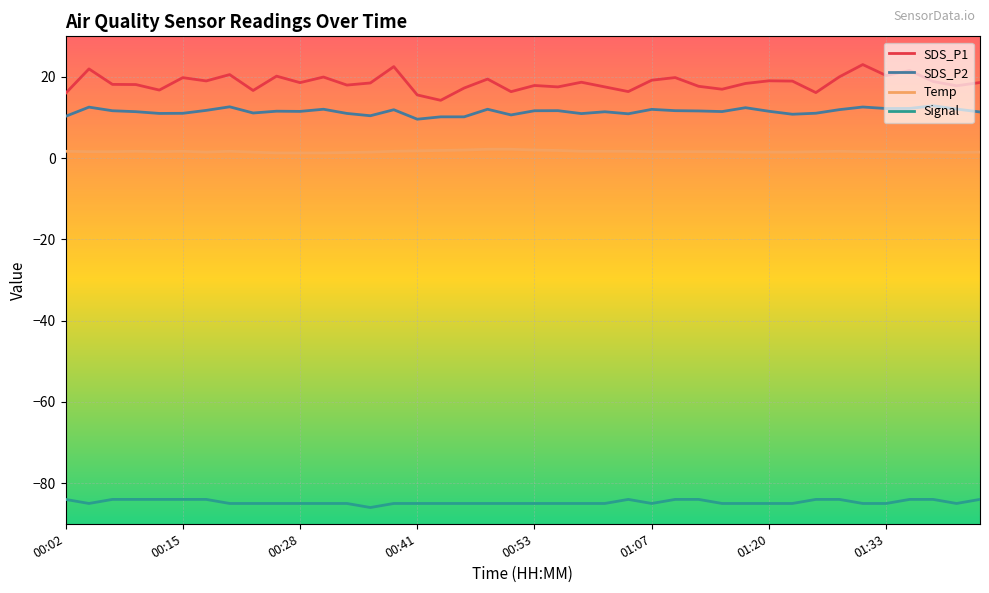

What is the greatest value displayed?

23.1